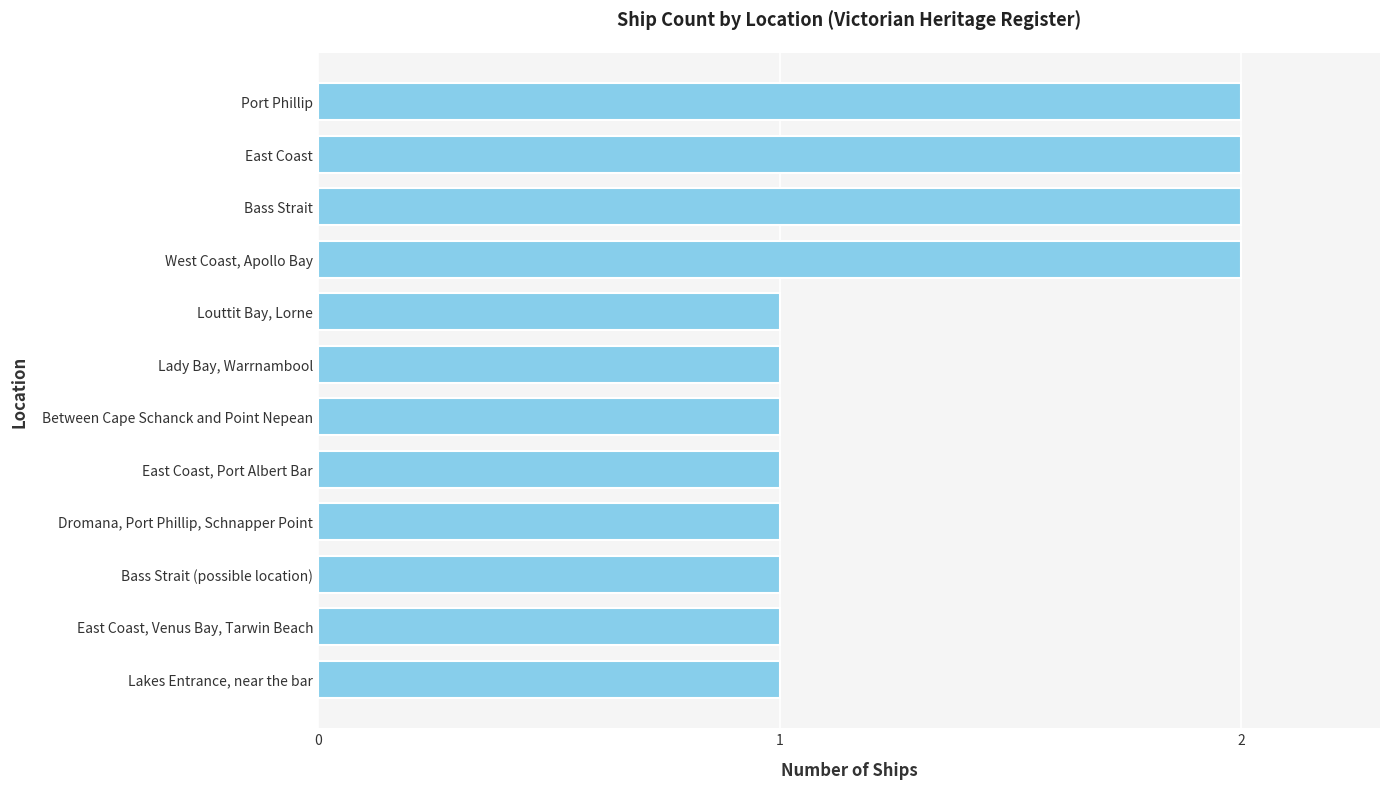

Are the bars horizontal?

Yes